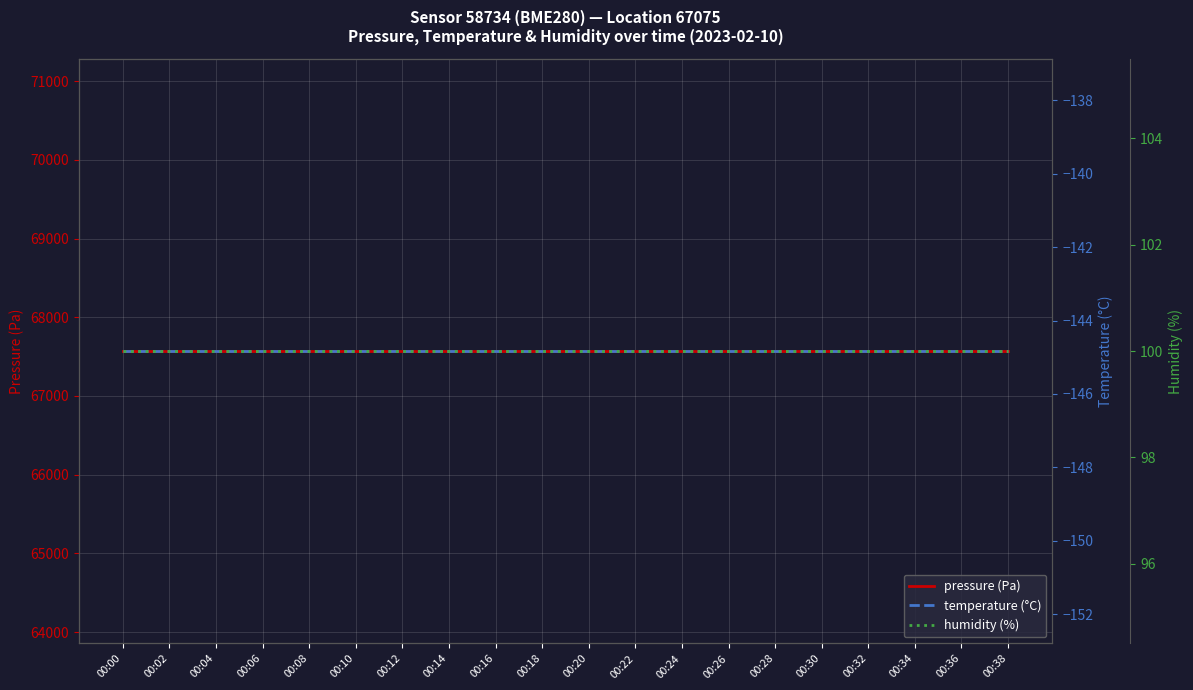

True or false: pressure (Pa) has more than 0 points higher than both neighbors.

False